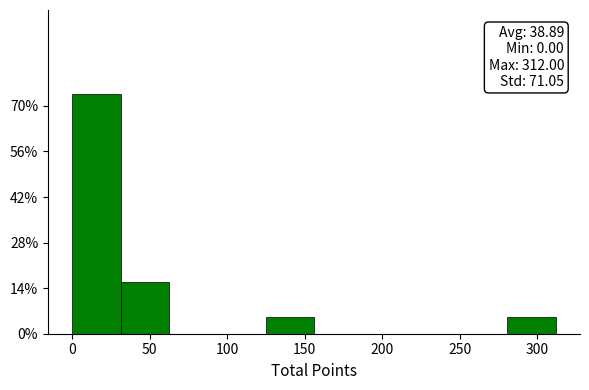

Which range on the x-axis has the tallest bar?

0 to 30